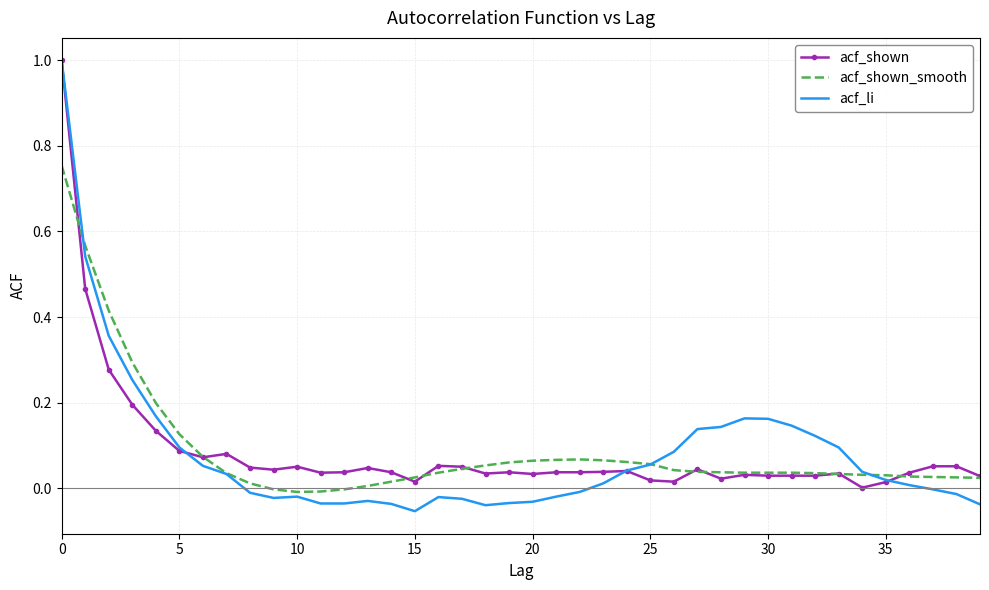

Which series has the widest spread of values?

acf_li